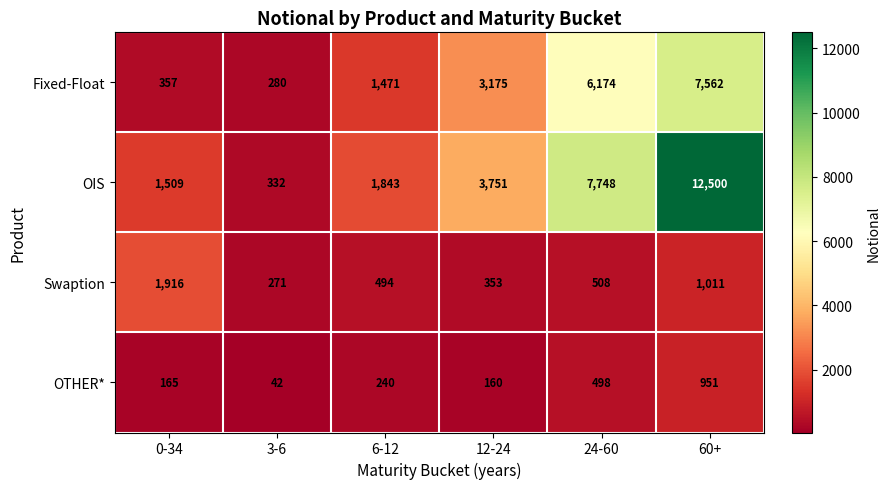

Reading left to right, extract all data points from this chart.

Fixed-Float: 357	280	1471	3175	6174	7562
OIS: 1509	332	1843	3751	7748	12500
Swaption: 1916	271	494	353	508	1011
OTHER*: 165	42	240	160	498	951